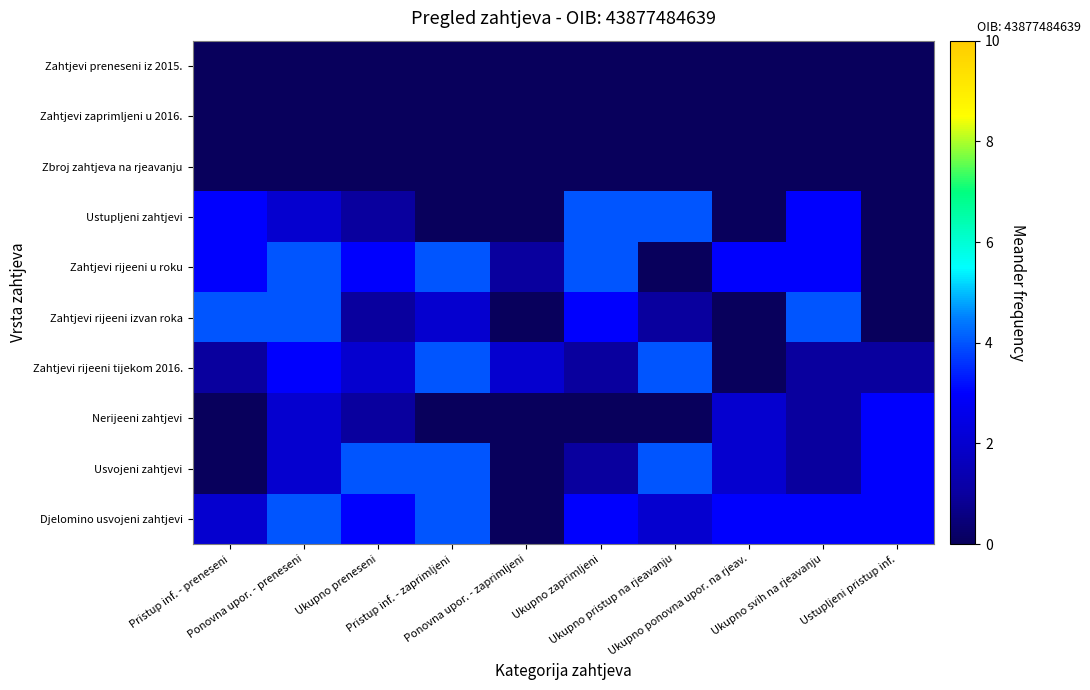

At how many categories does at least one series exceed 0?

10